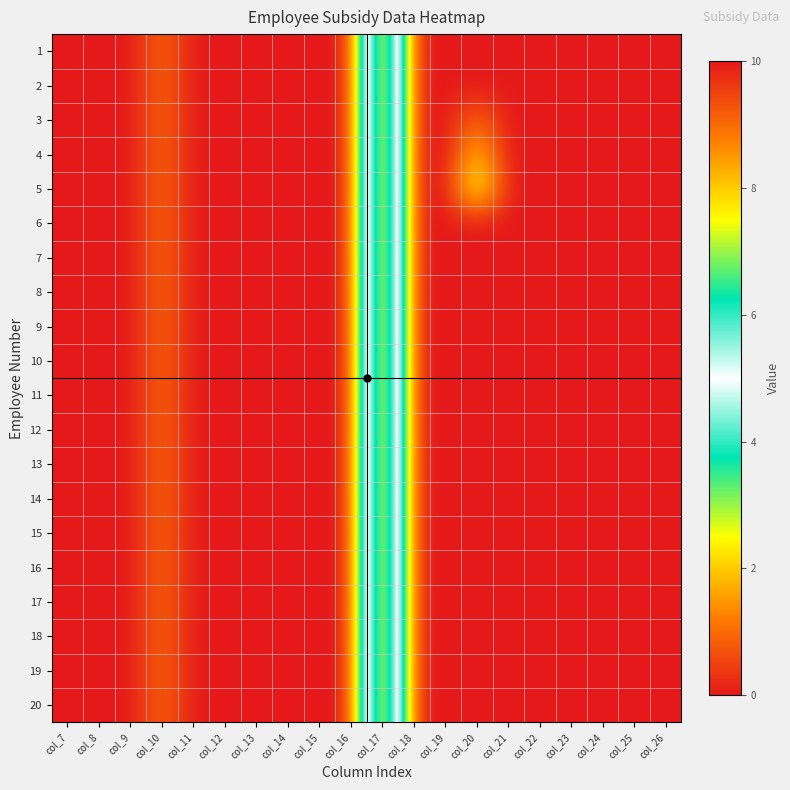

List the series in order of their peak value, lowest first.

1, 2, 3, 4, 5, 6, 7, 8, 9, 10, 11, 12, 13, 14, 15, 16, 17, 18, 19, 20